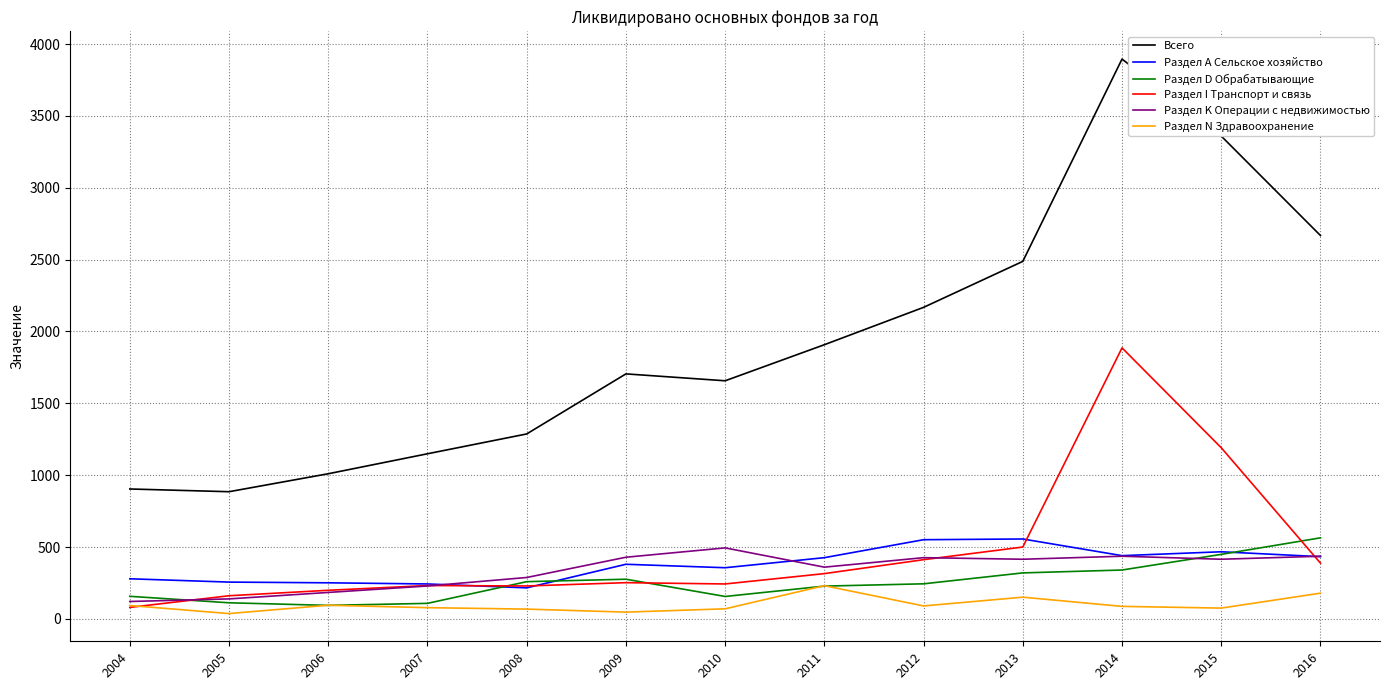

In Раздел N Здравоохранение, how many points are higher than both neighbors (excluding endpoints)?

3